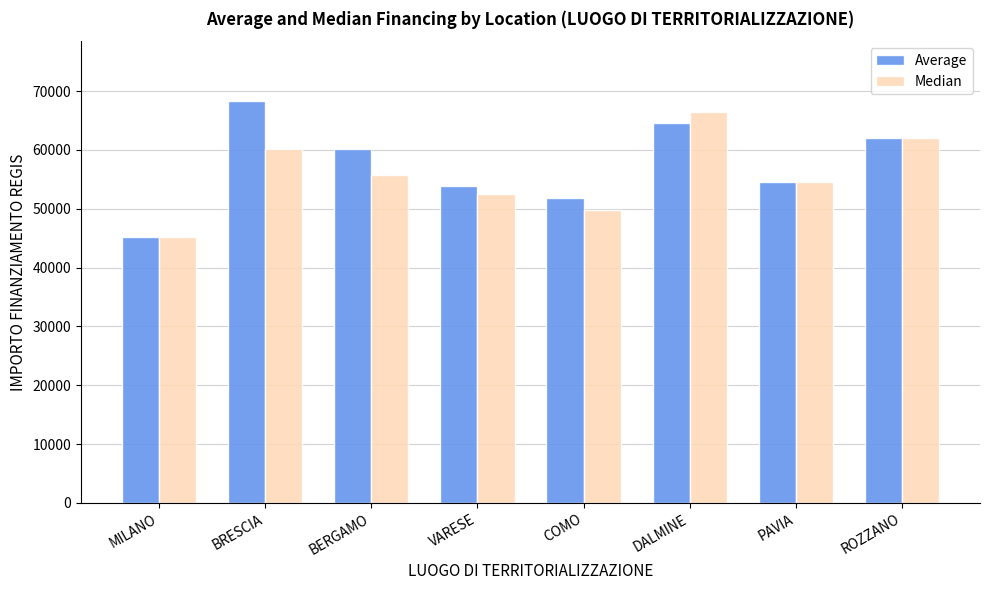

What is the difference between the maximum and second lowest values in the Median series?

16598.7